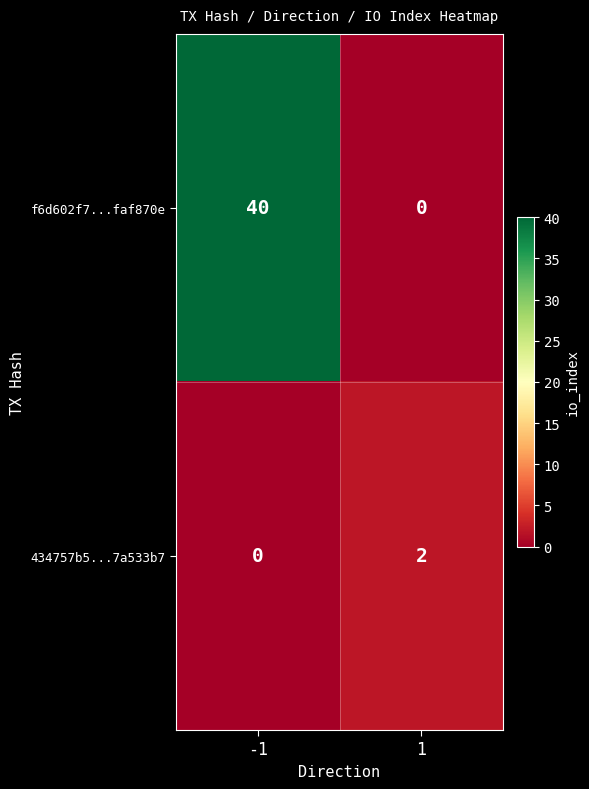

Reading left to right, what are all the values shown in this chart?

f6d602f7...faf870e: 40	0
434757b5...7a533b7: 0	2